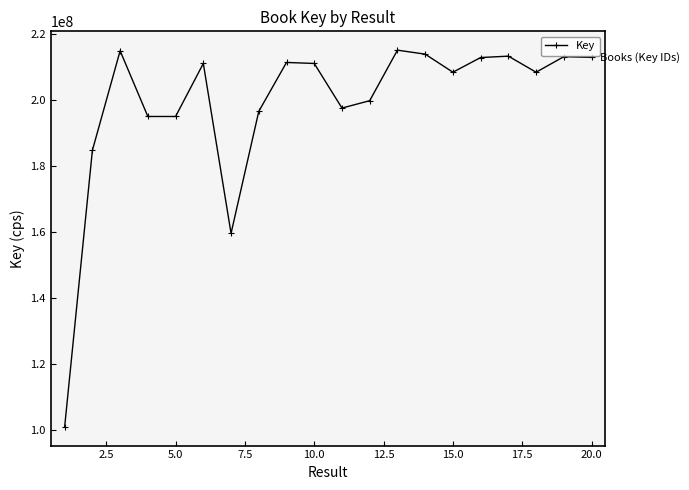

What is the sum of all values?

3974639459